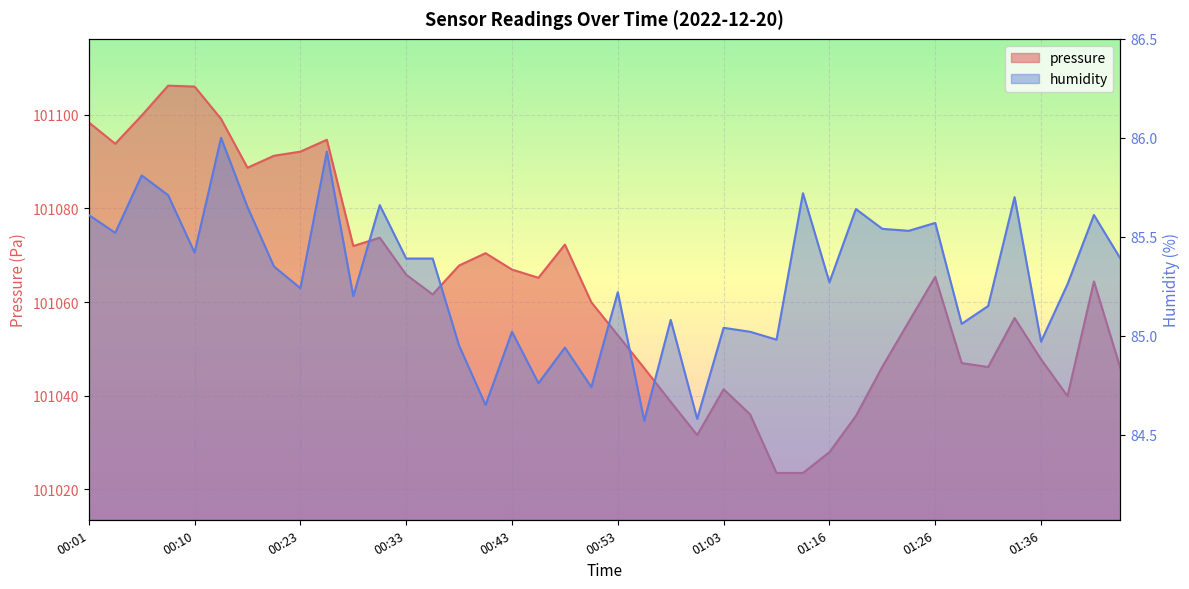

What is the difference between the highest and lowest values at 00:13?

101013.1